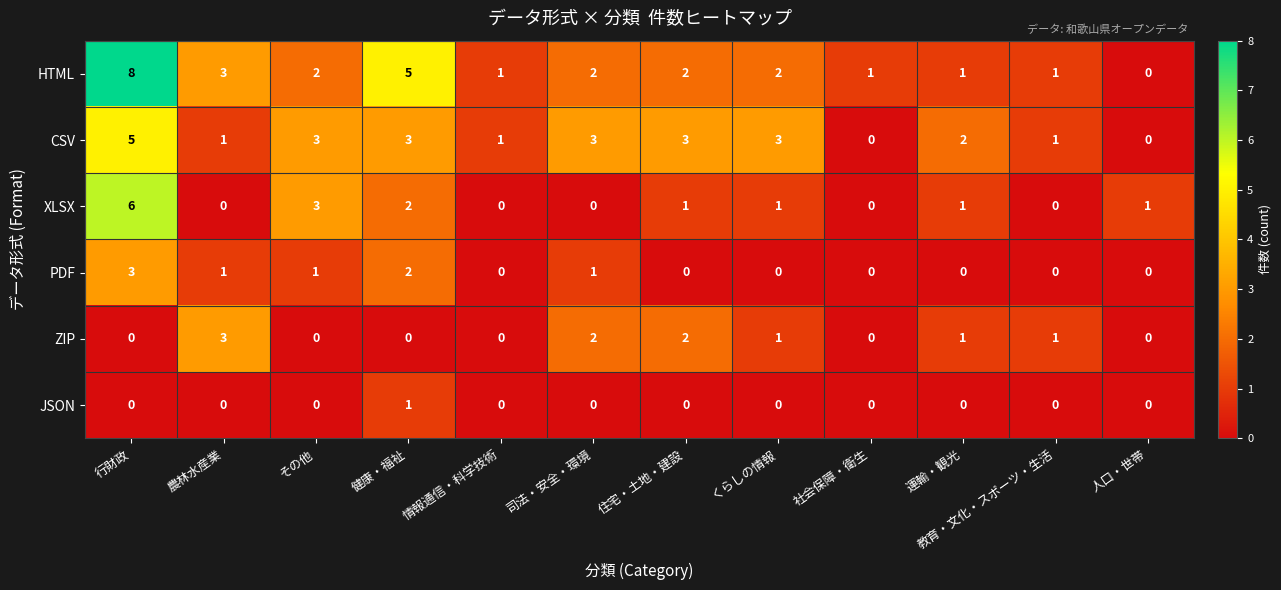

How many CSV values are between 1 and 3?

9